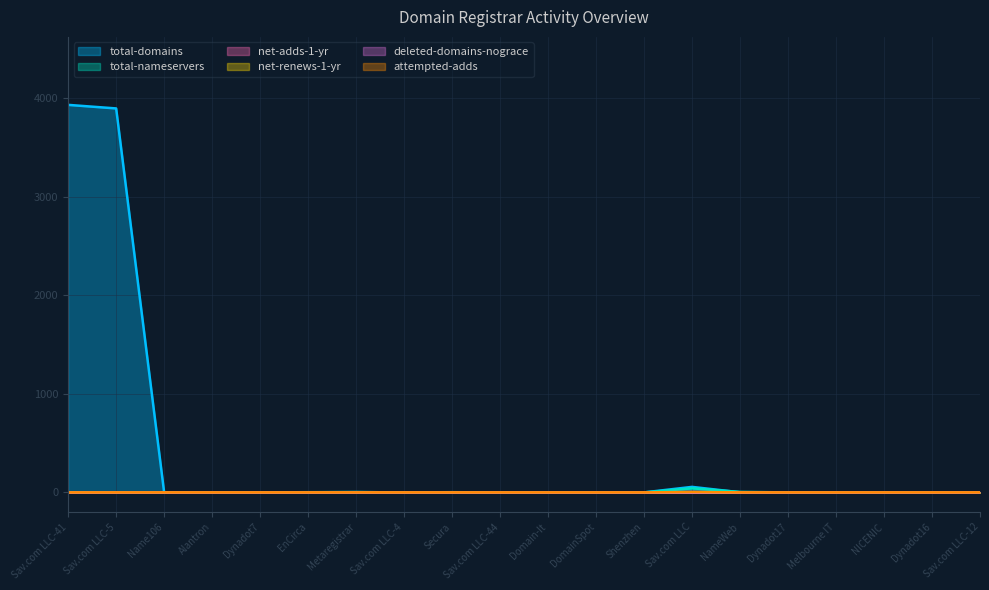

Between Sav.com LLC-5 and Sav.com LLC-44, which is larger?

Sav.com LLC-5